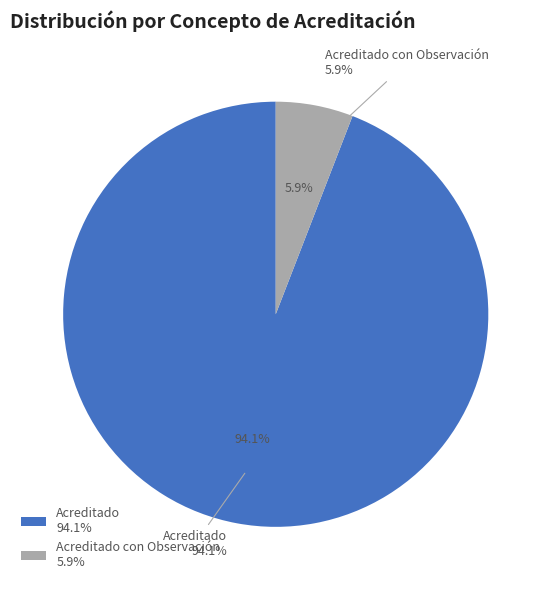

What is the smallest slice in the pie chart?

Acreditado con Observación